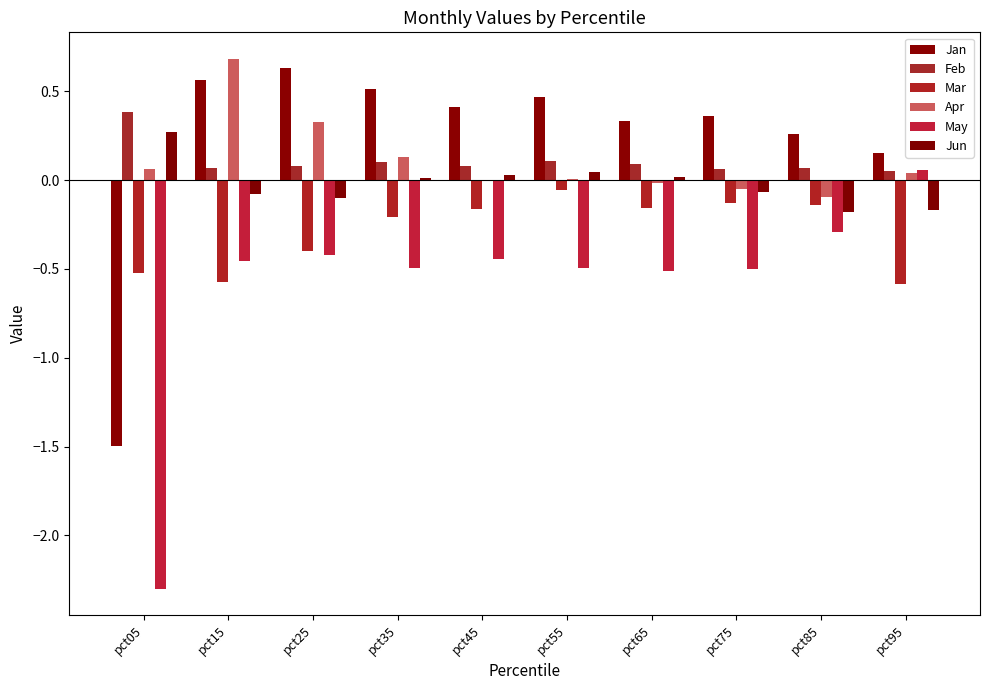

Count the number of data series in this chart.

6